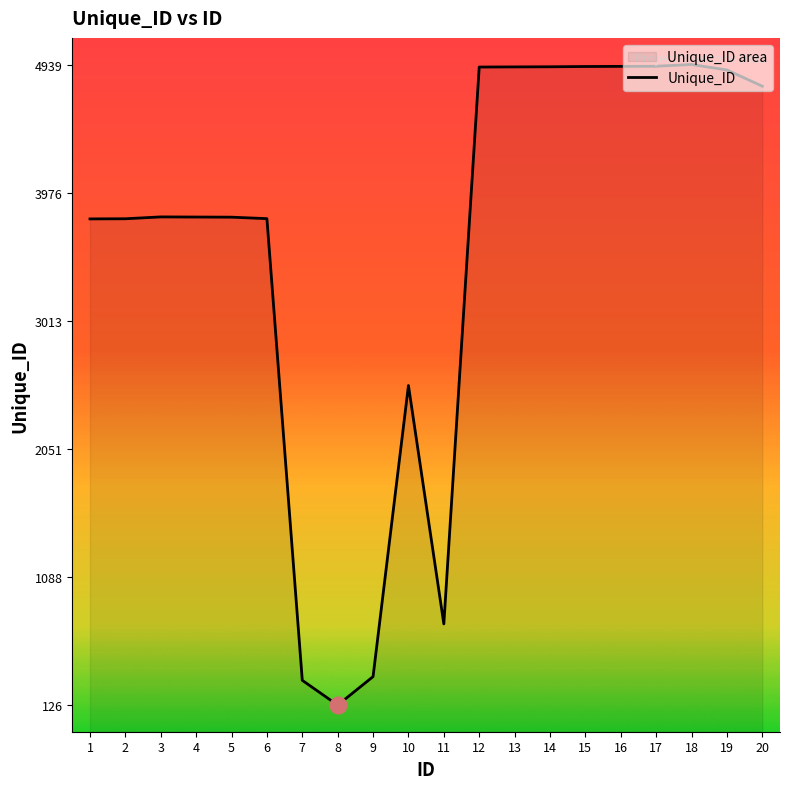

Where is the first local minimum?

8